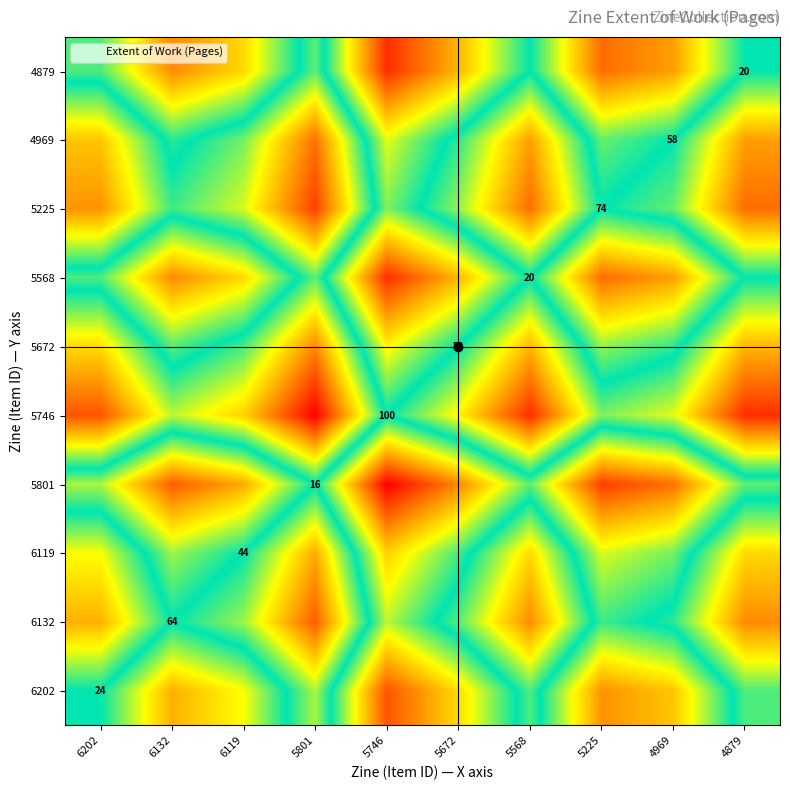

The value of 4969 at 4879 is 0.5. True or false?

False